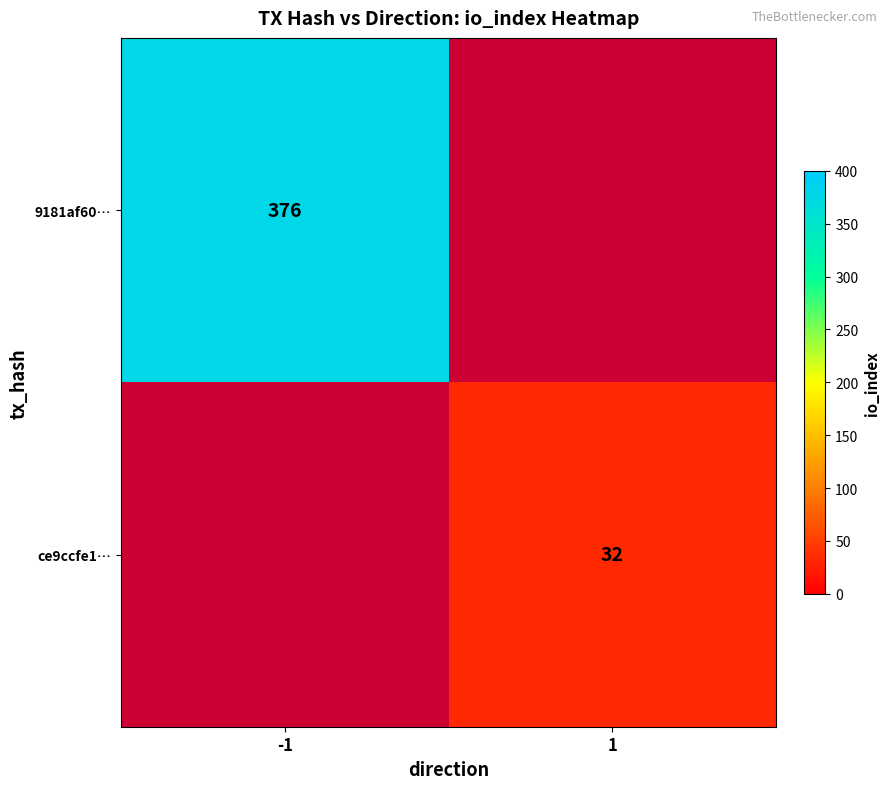

What is the maximum value shown in the chart?

376.0